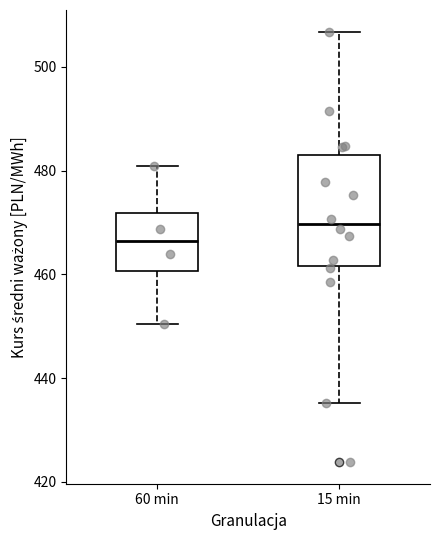

Reading left to right, transcribe this box plot: for each box, give where its median line is, the range the box spans, and where its two whiskers end, as read against the y-axis. The values are not printed on the chart, so give them approximately, as read against the axis.

60 min: median 466, box 460 to 472, whiskers 450 to 480
15 min: median 470, box 462 to 482, whiskers 436 to 506